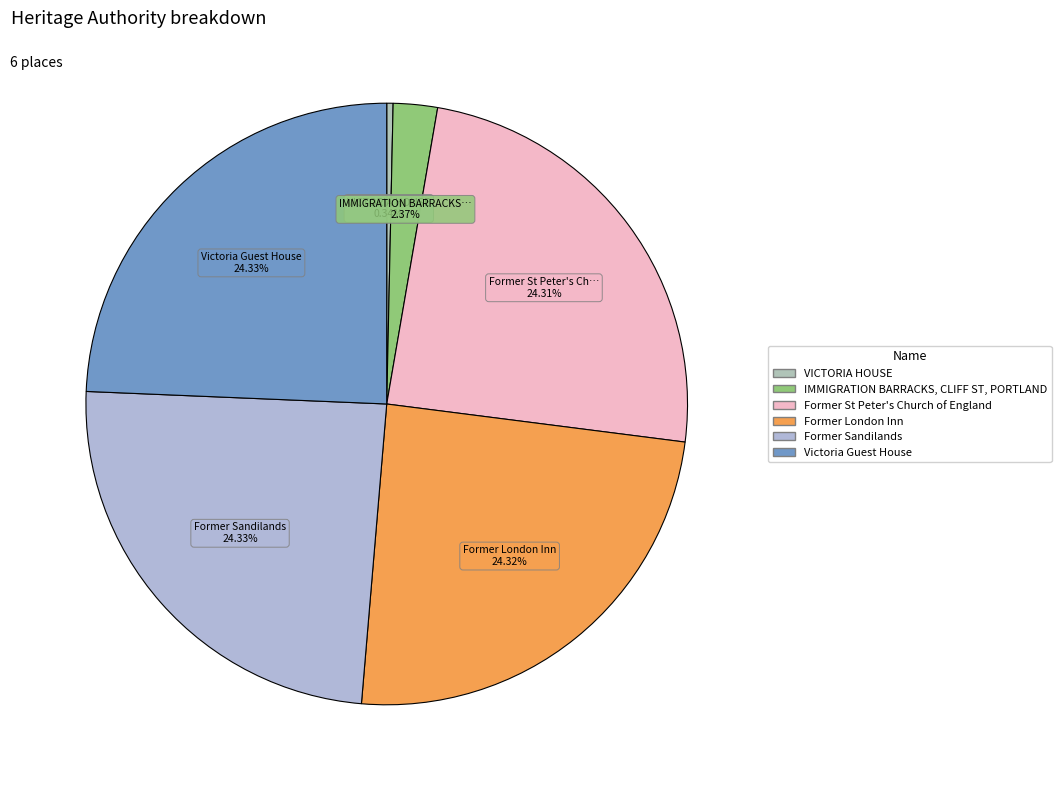

True or false: Victoria Guest House accounts for 24% of the total.

True